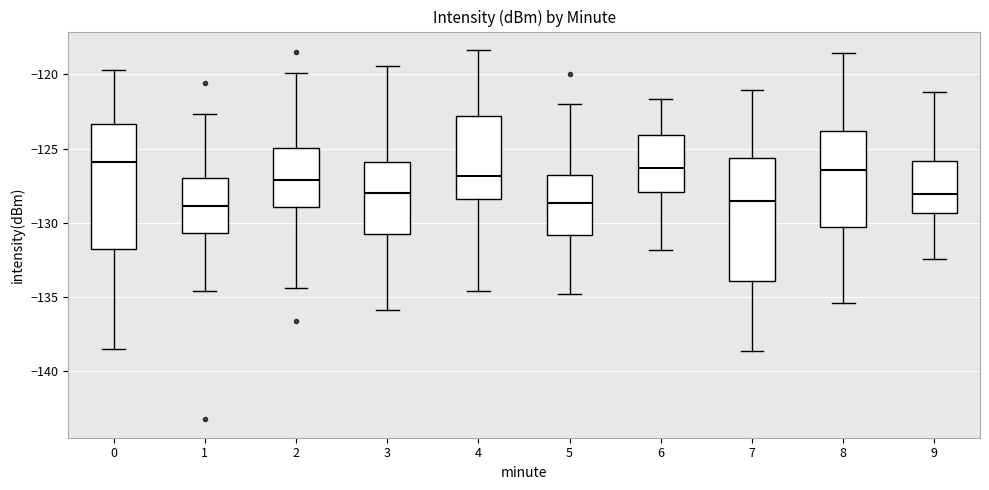

Reading left to right, read every box against the y-axis: the position of its median line, the range the box covers, and the ends of its whiskers. The values are not printed on the chart, so give them approximately, as read against the axis.

0: median -126.0, box -132.0 to -123.5, whiskers -138.5 to -119.5
1: median -129.0, box -130.5 to -127.0, whiskers -134.5 to -122.5
2: median -127.0, box -129.0 to -125.0, whiskers -134.5 to -120.0
3: median -128.0, box -130.5 to -126.0, whiskers -136.0 to -119.5
4: median -127.0, box -128.5 to -123.0, whiskers -134.5 to -118.5
5: median -128.5, box -131.0 to -127.0, whiskers -135.0 to -122.0
6: median -126.5, box -128.0 to -124.0, whiskers -132.0 to -121.5
7: median -128.5, box -134.0 to -125.5, whiskers -138.5 to -121.0
8: median -126.5, box -130.5 to -124.0, whiskers -135.5 to -118.5
9: median -128.0, box -129.5 to -126.0, whiskers -132.5 to -121.0